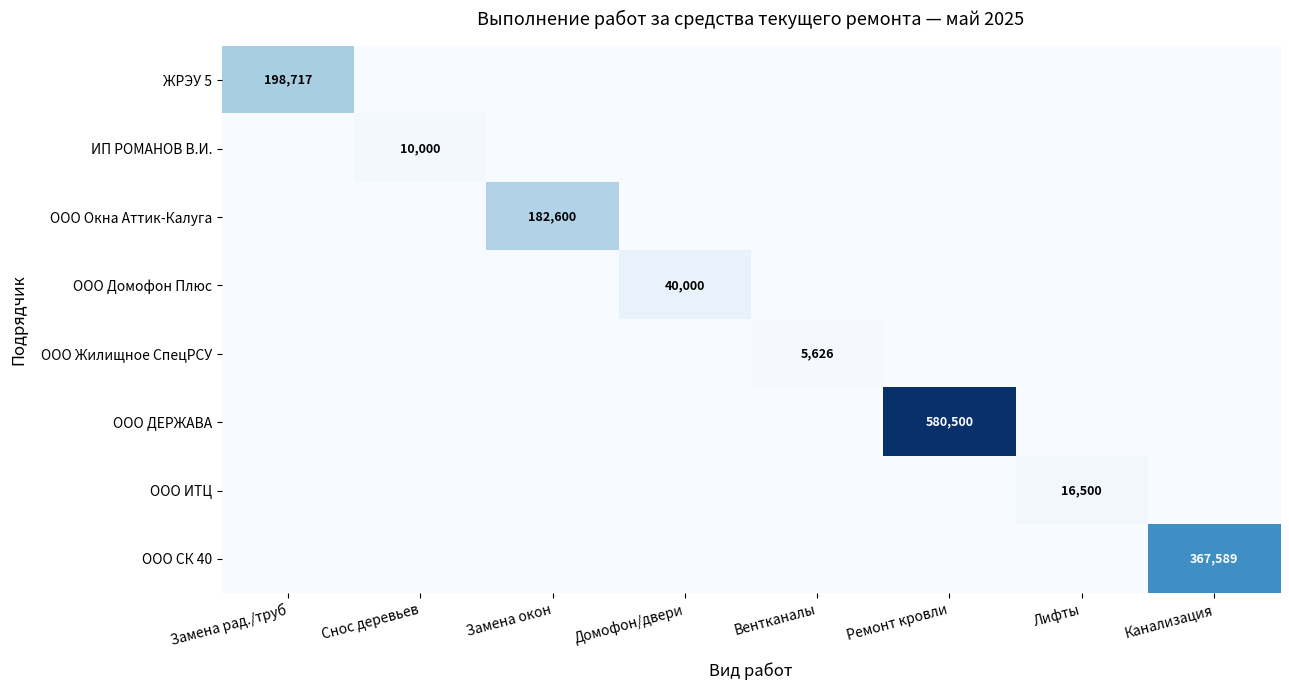

The ООО Окна Аттик-Калуга series shows 182600 at Замена окон. True or false?

True